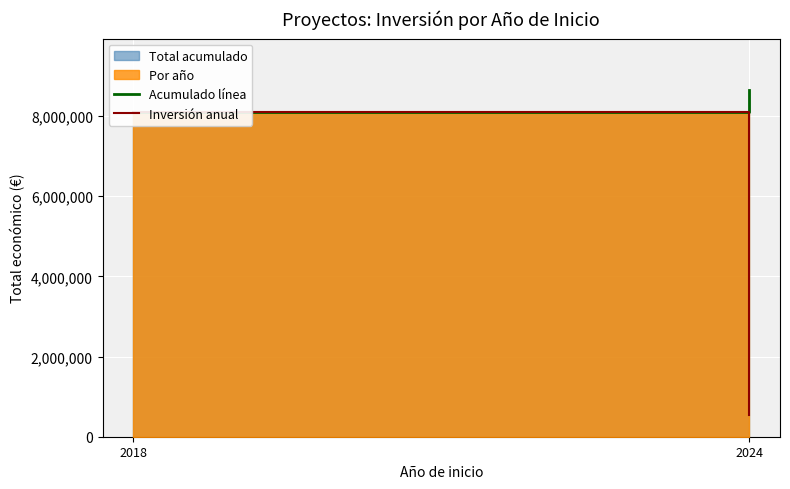

At which category is the sum across all series the highest?

2018